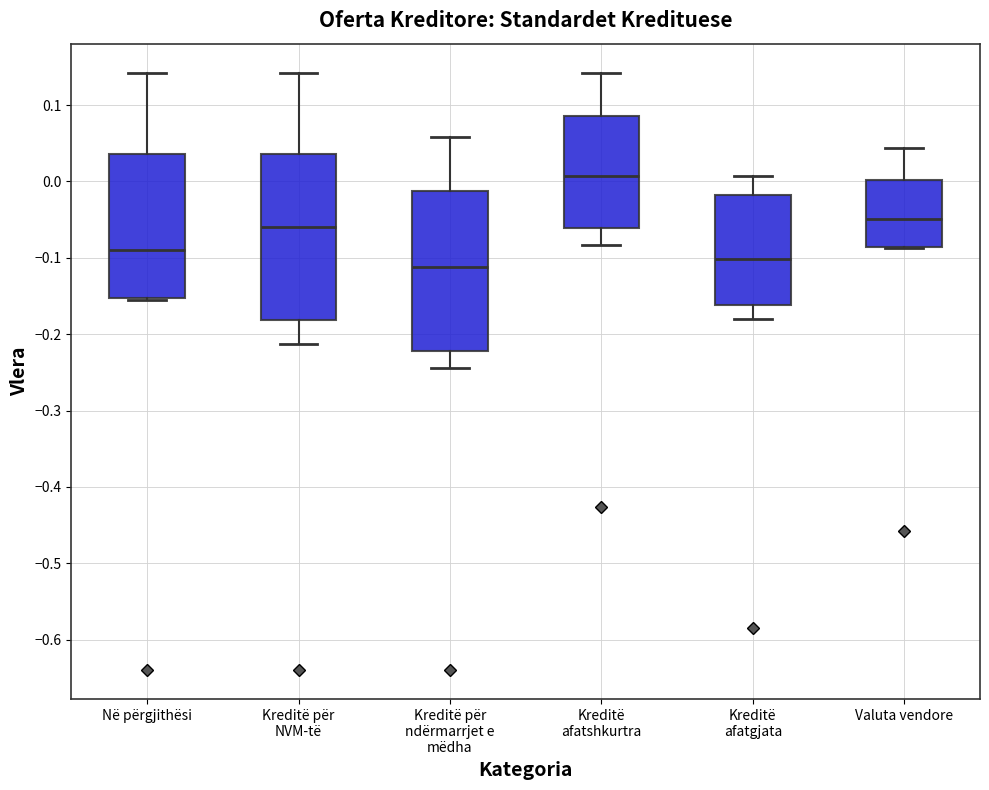

Where is the lower edge of the box for Kreditë për ndërmarrjet e mëdha on the y-axis? The values are not printed on the chart, so give them approximately, as read against the axis.

-0.22